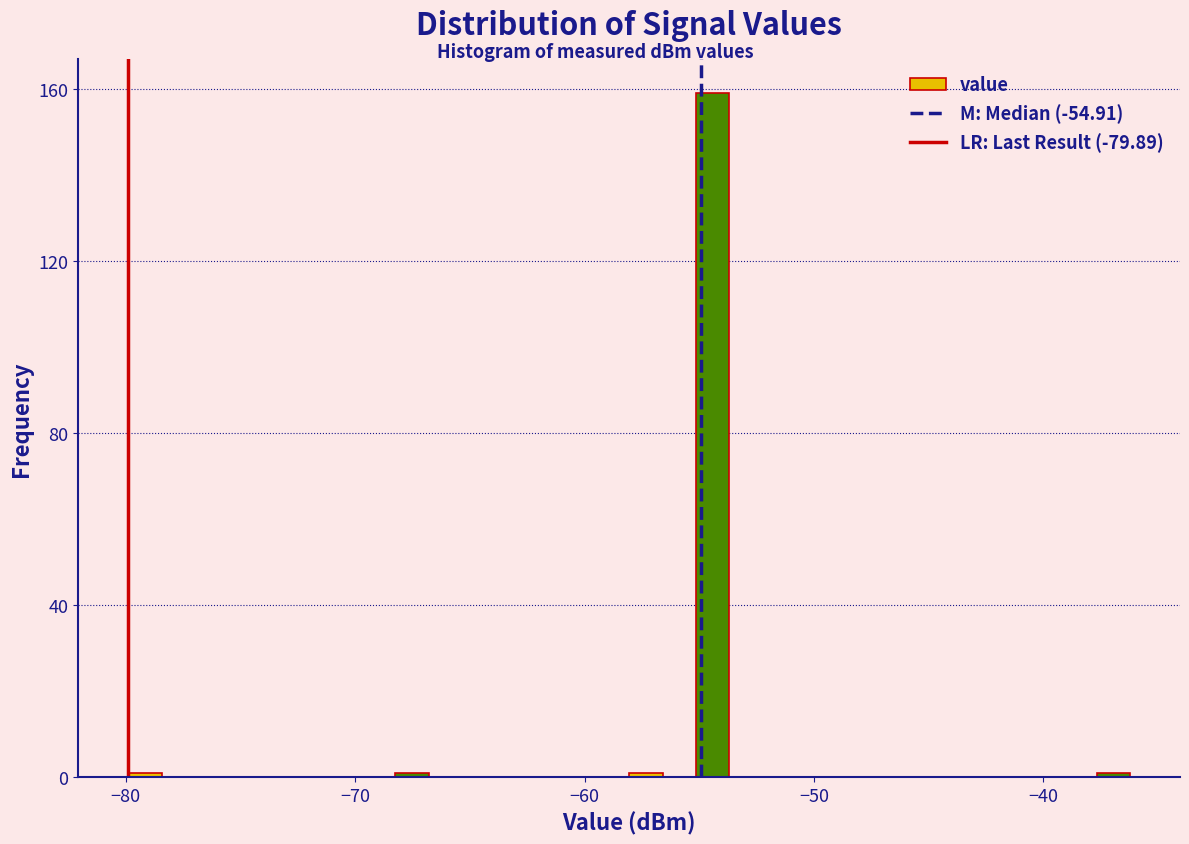

Read against the x-axis, roughly where is the centre of the tallest bar?

-54